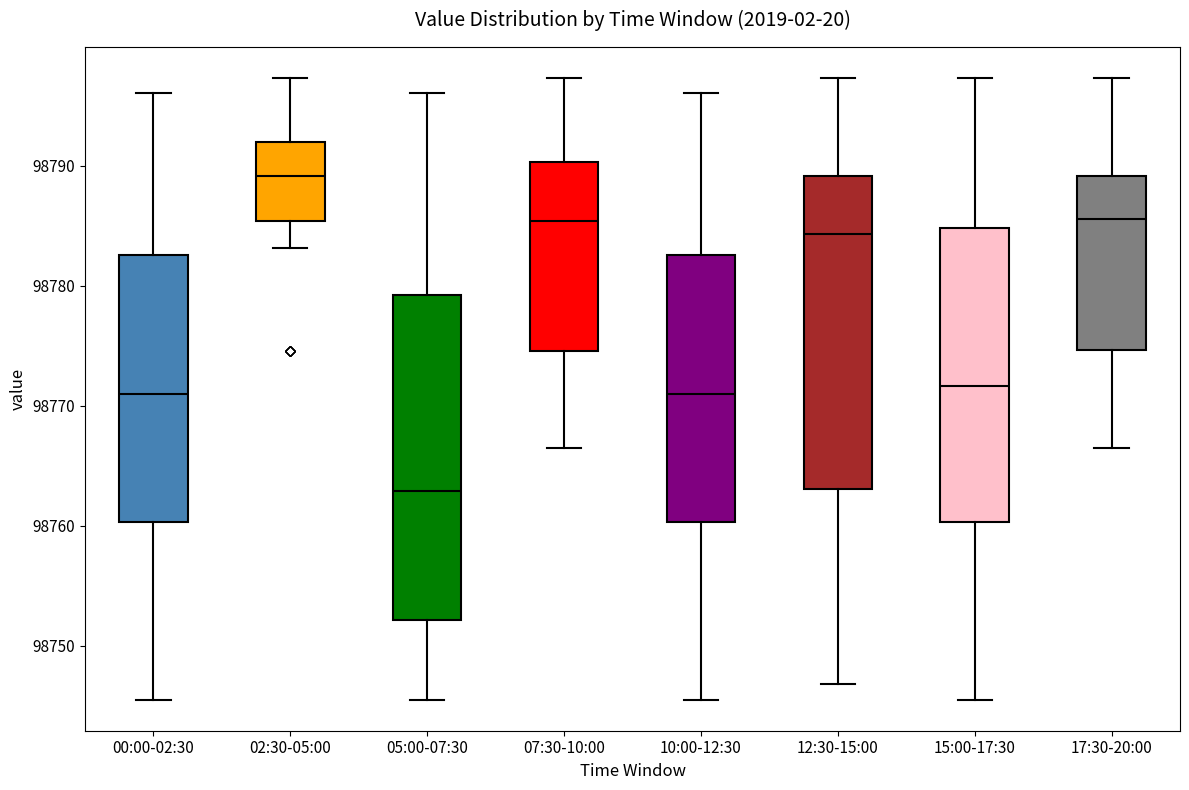

Which box has the highest median line?

02:30-05:00